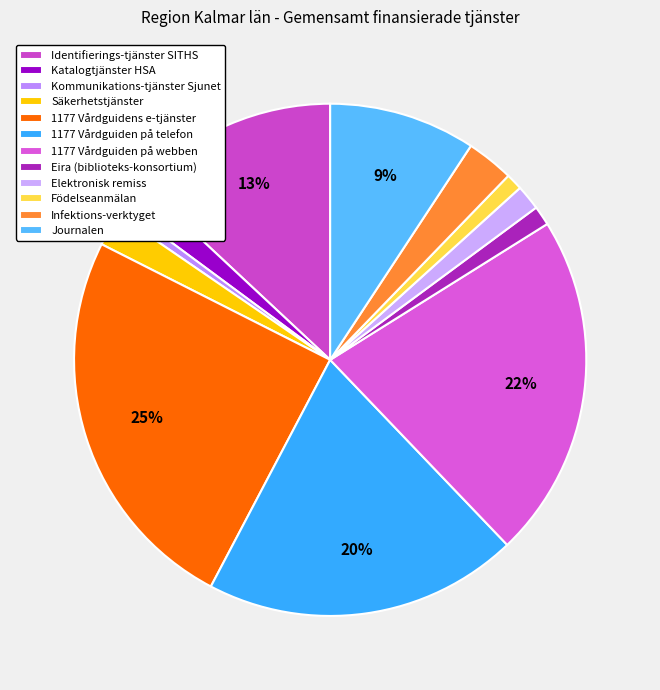

Is it true that Kommunikations-tjänster Sjunet is 1% of the pie?

True